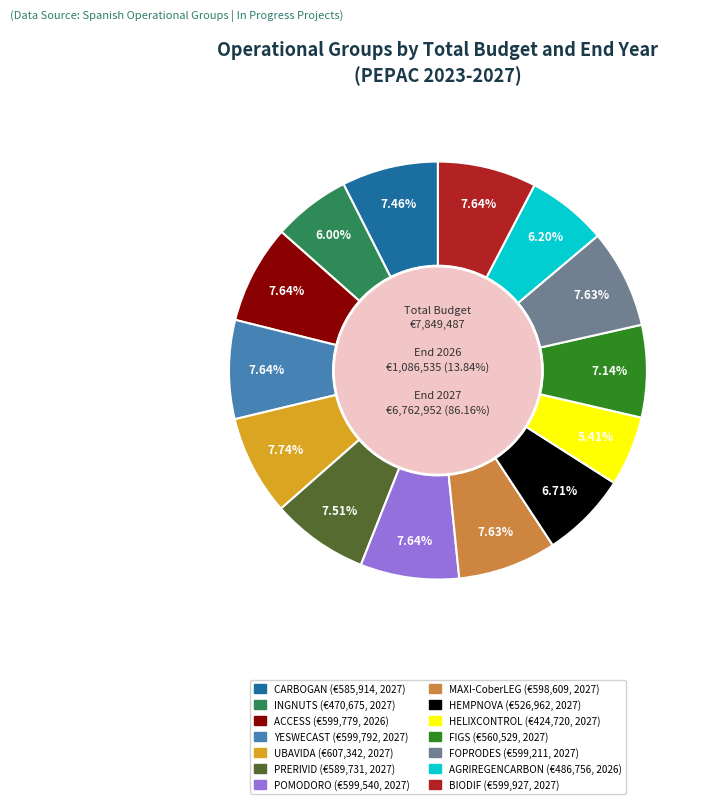

To the nearest percent, what is the difference between the largest and smallest slice percentages?

2%